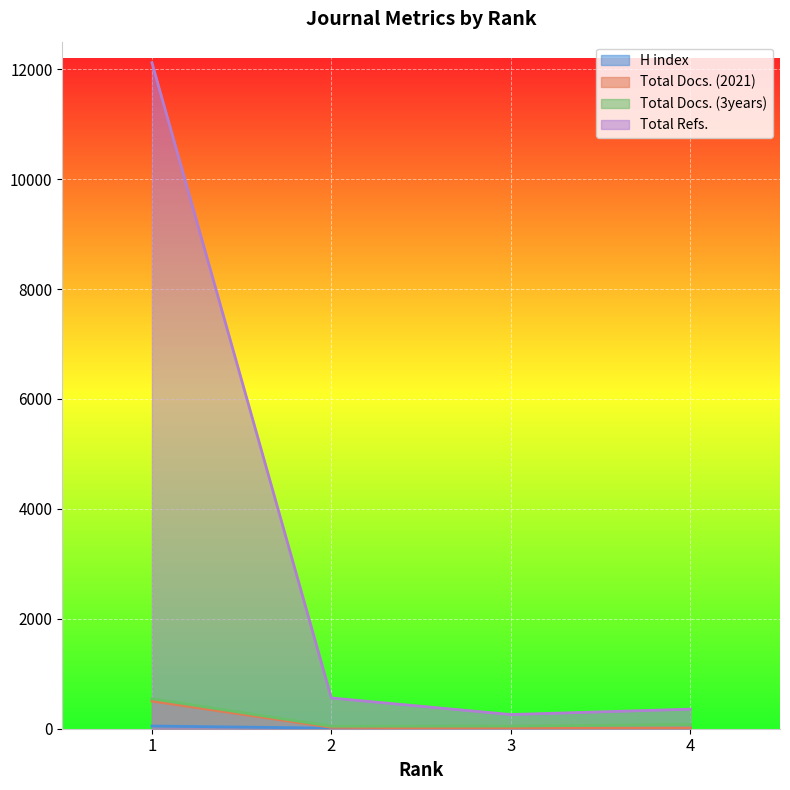

Reading right to left, what are all the values shown in this chart?

H index: 4=7	3=4	2=10	1=49
Total Docs. (2021): 4=11	3=10	2=25	1=503
Total Docs. (3years): 4=76	3=48	2=45	1=545
Total Refs.: 4=356	3=258	2=559	1=12118